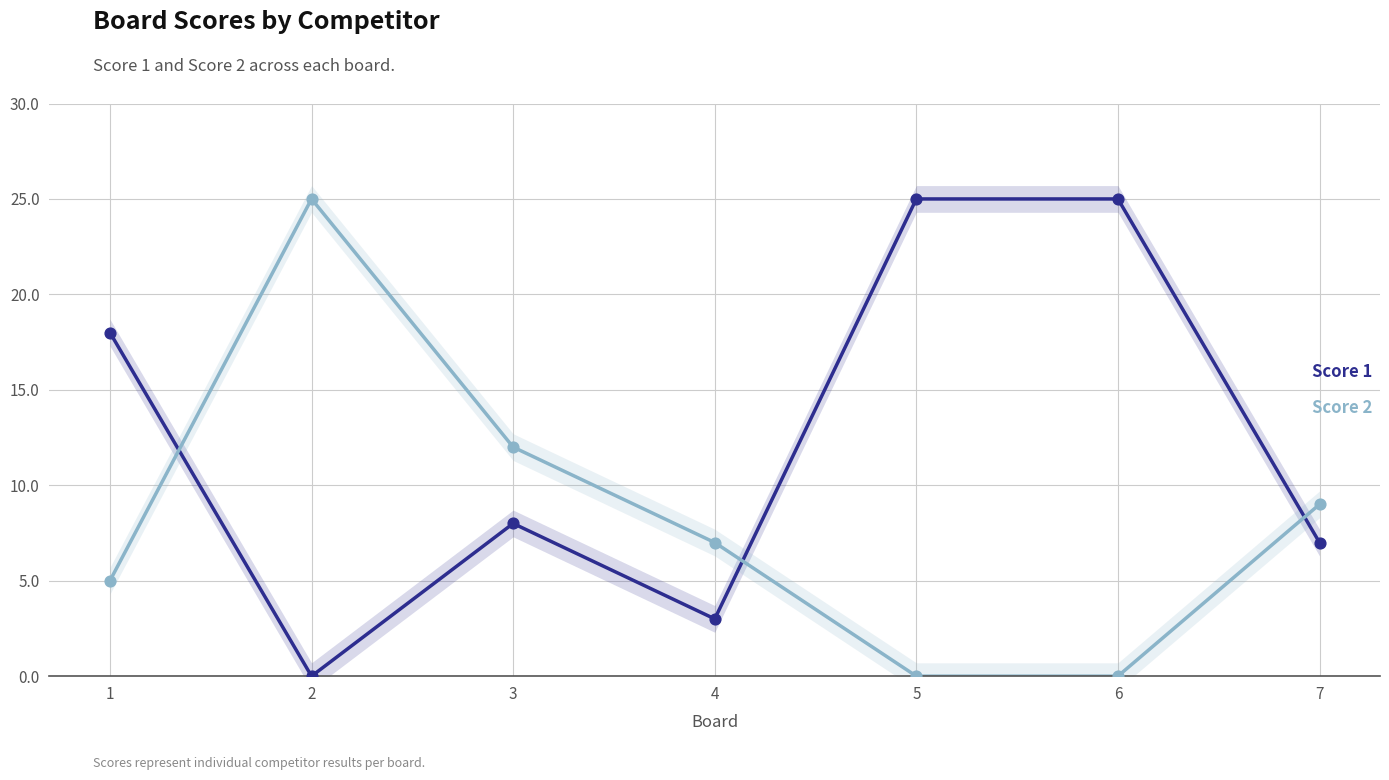

At how many categories does at least one series exceed 3?

7